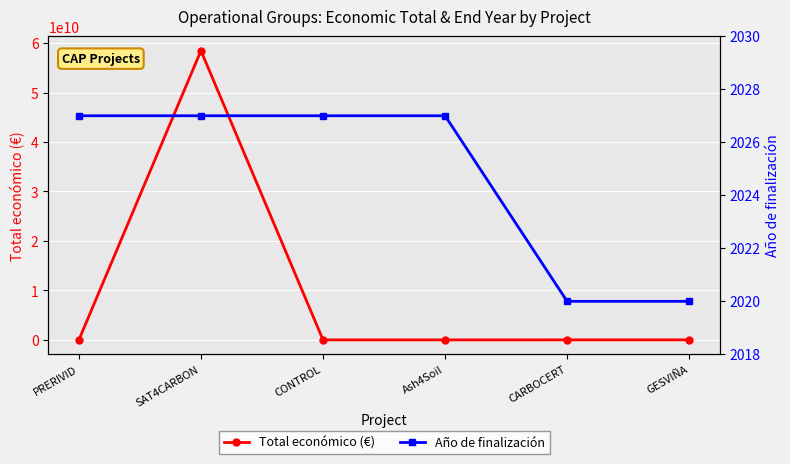

Rank the series at Ash4Soil from highest to lowest value.

Total económico (€), Año de finalización